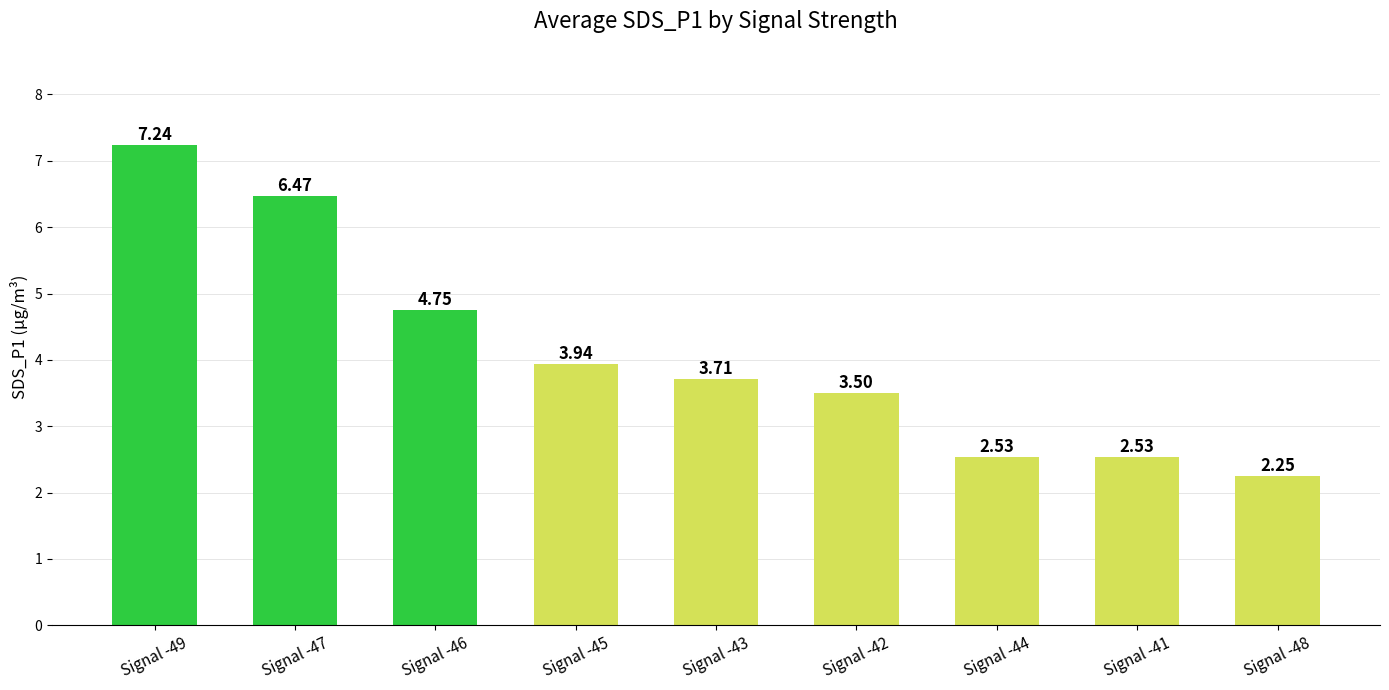

What is the change in value from Signal -49 to Signal -42?

-3.7